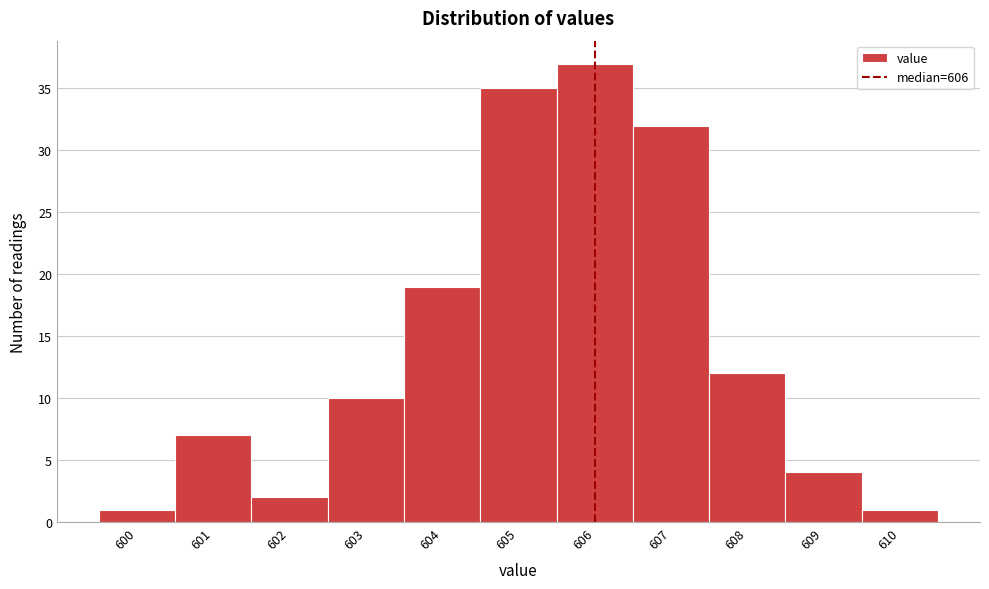

Reading left to right, transcribe this chart: for each bar, give the range it covers on the x-axis and its height. The values are not printed on the chart, so give them approximately, as read against the axis.

599.5 to 600.5: 1
600.5 to 601.5: 7
601.5 to 602.5: 2
602.5 to 603.5: 10
603.5 to 604.5: 19
604.5 to 605.5: 35
605.5 to 606.5: 37
606.5 to 607.5: 32
607.5 to 608.5: 12
608.5 to 609.5: 4
609.5 to 610.5: 1